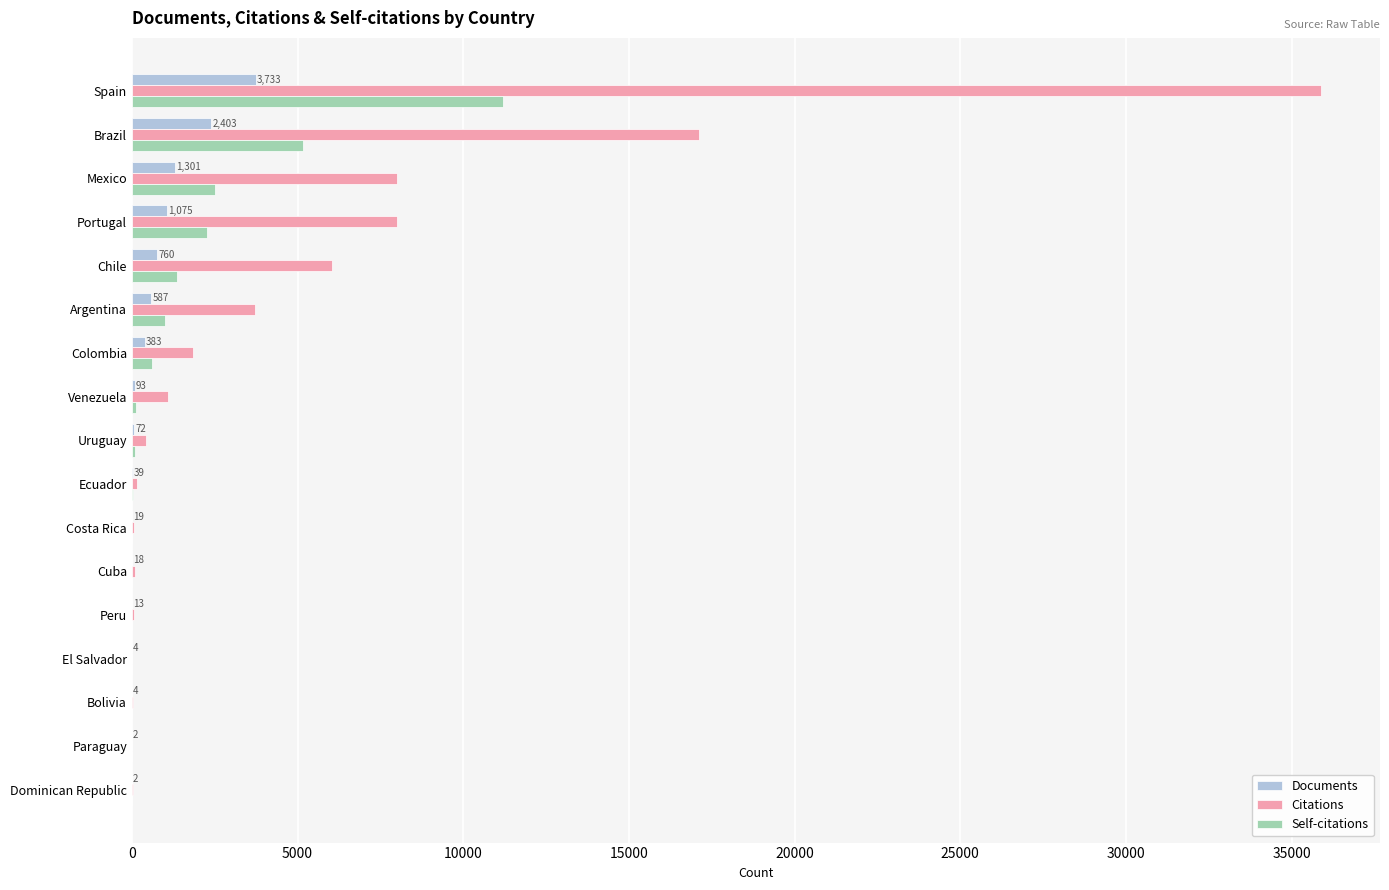

At which label does Citations reach its peak?

Spain